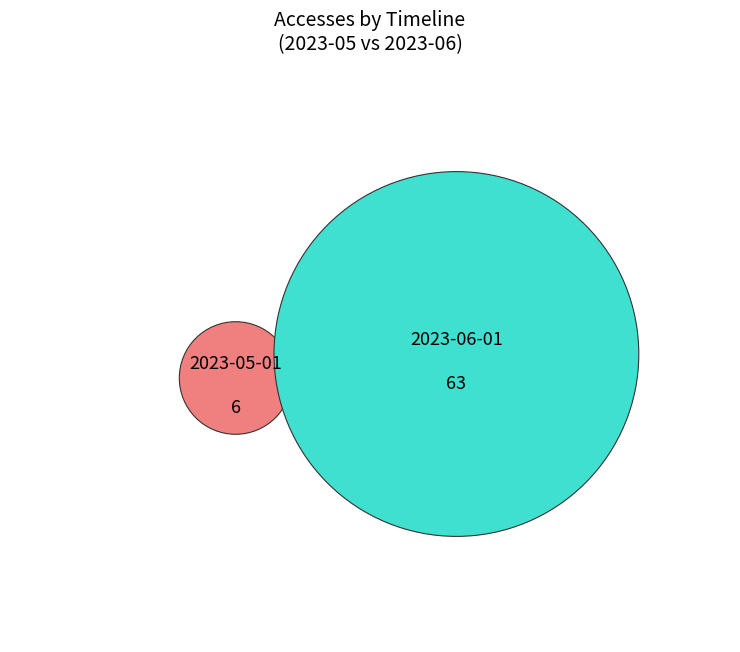

What is the largest slice in the pie chart?

2023-06-01